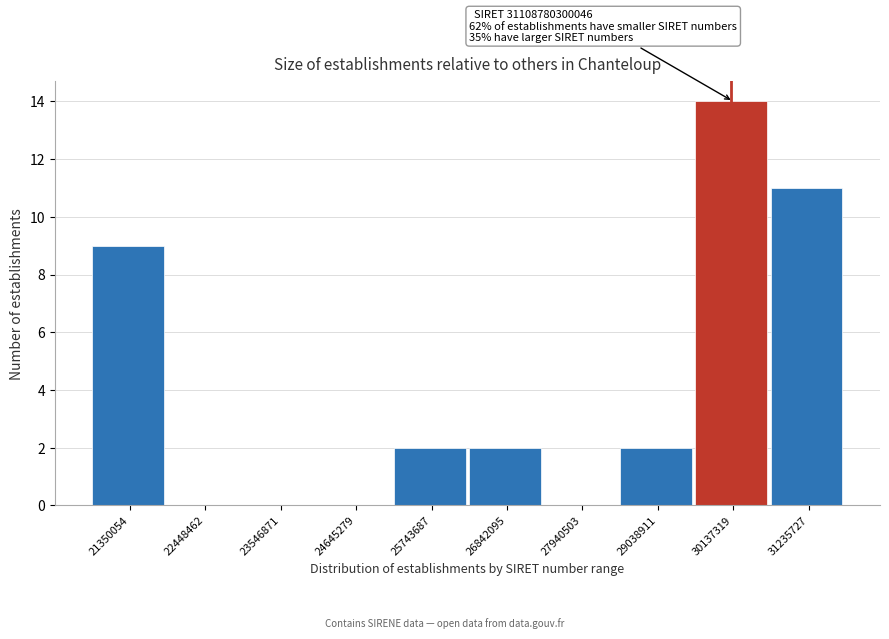

Reading left to right, transcribe all the data shown in this chart.

21350054=9	22448462=0	23546871=0	24645279=0	25743687=2	26842095=2	27940503=0	29038911=2	30137319=14	31235727=11